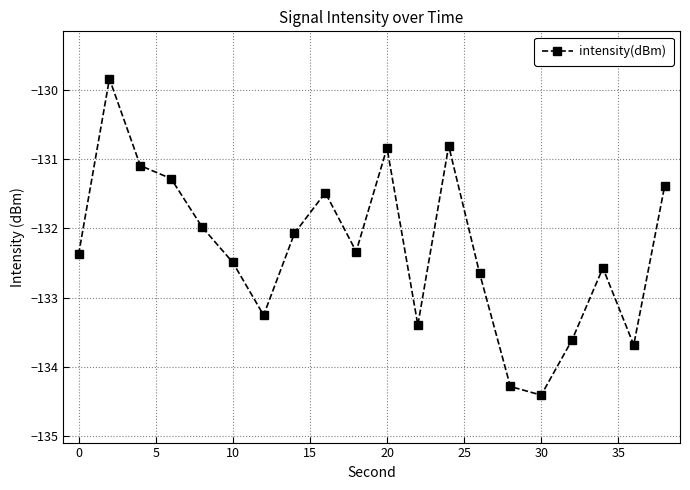

What is the maximum value shown in the chart?

-129.8